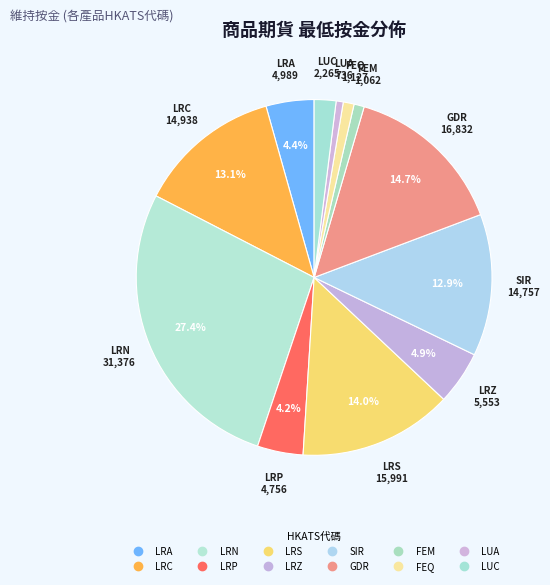

True or false: FEQ accounts for 11% of the total.

False